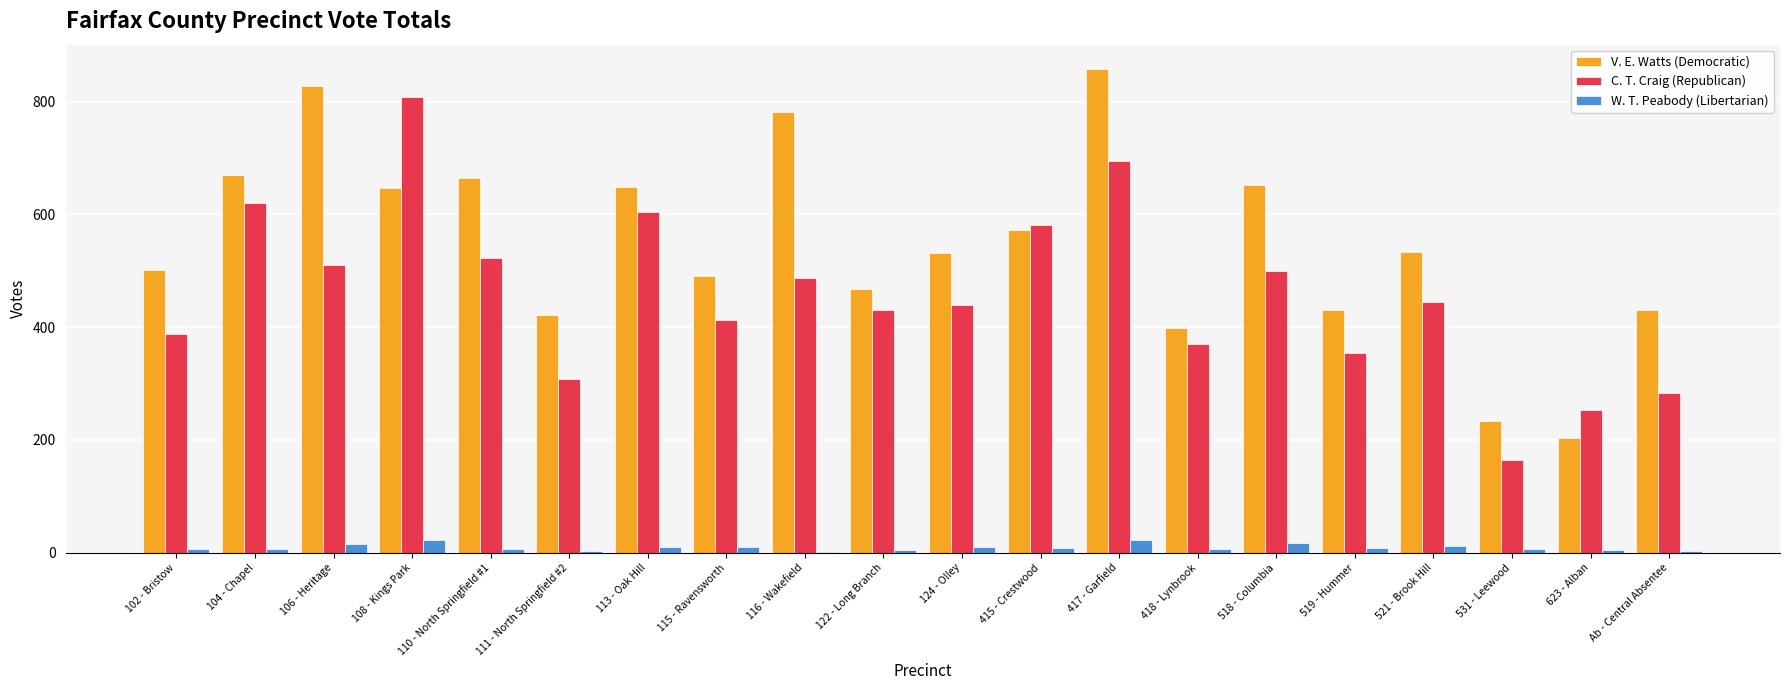

What is the approximate value of V. E. Watts (Democratic) at 104 - Chapel, to the nearest 100?

700